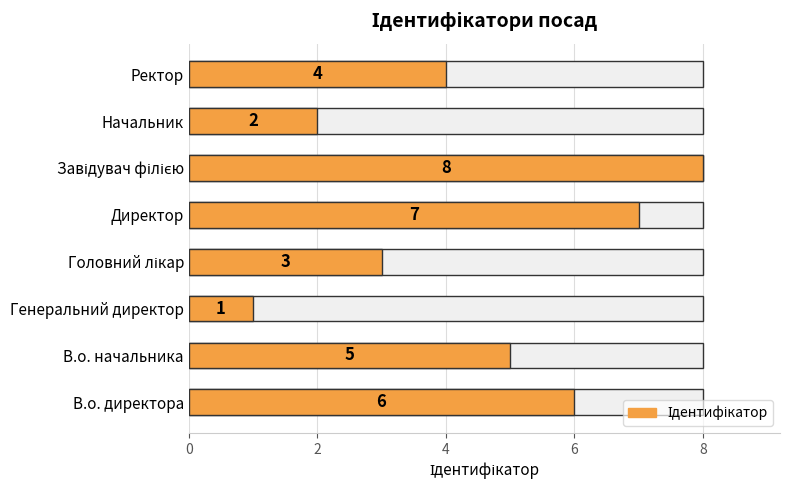

Count the number of values greater than 5.

3